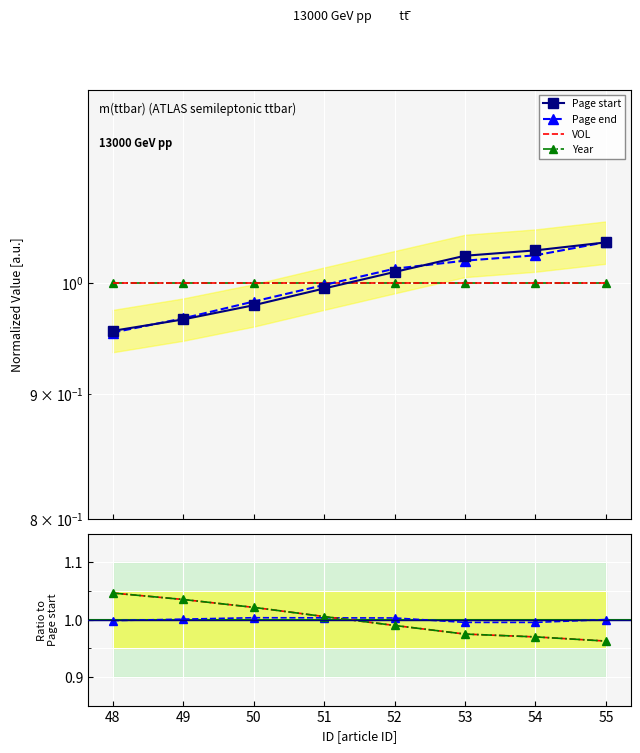

The Page end series shows 1.6 at 52. True or false?

False